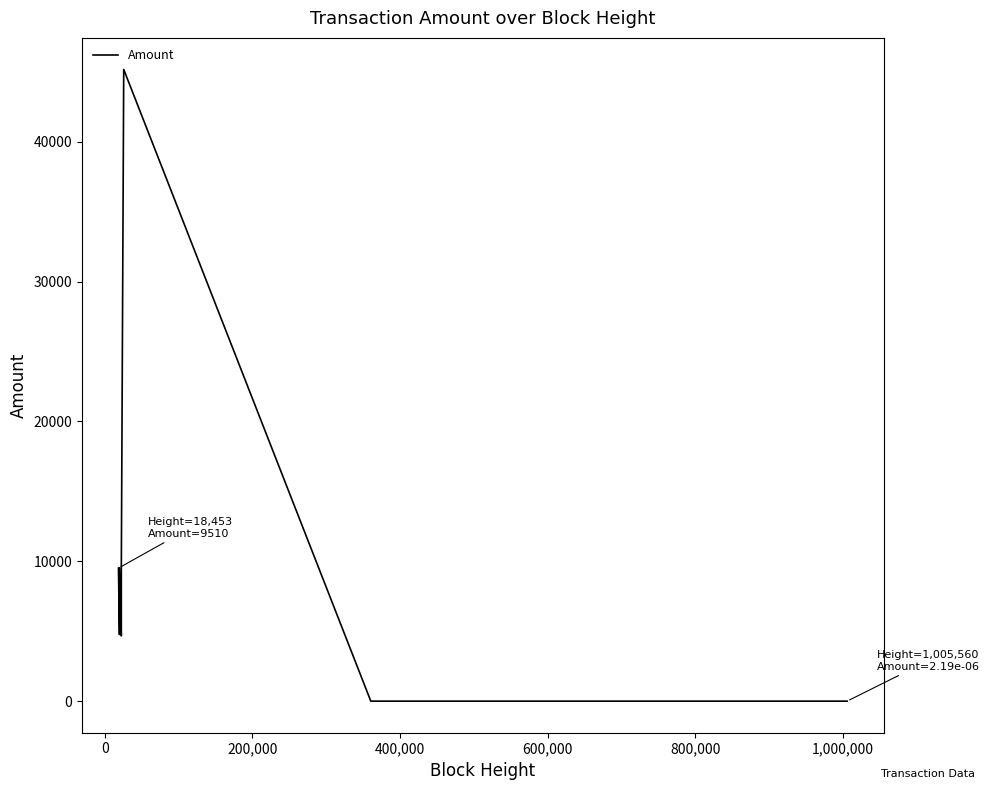

Is this an area chart (filled region under the line)?

No